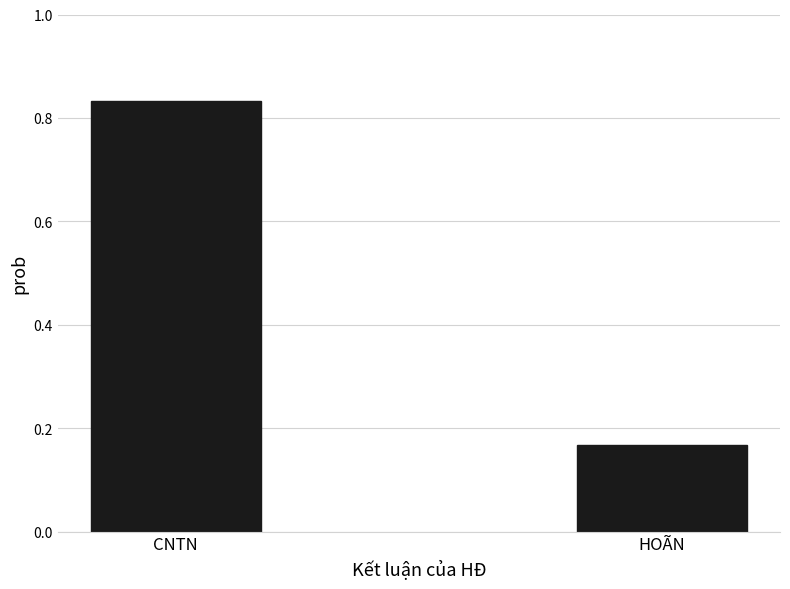

The value at HOÃN is 0.0. True or false?

False